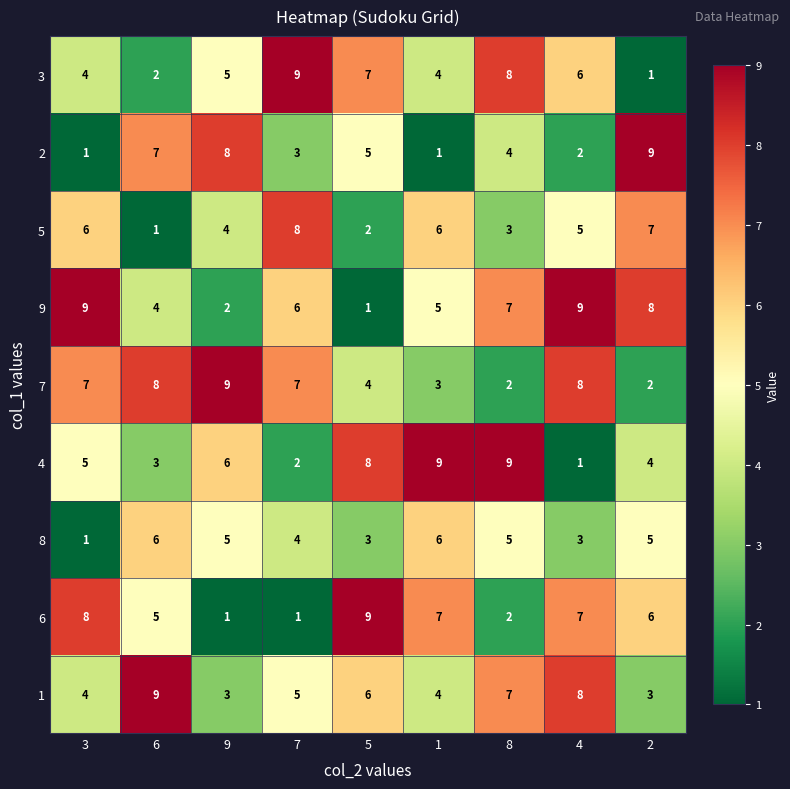

How many series are shown in this chart?

9